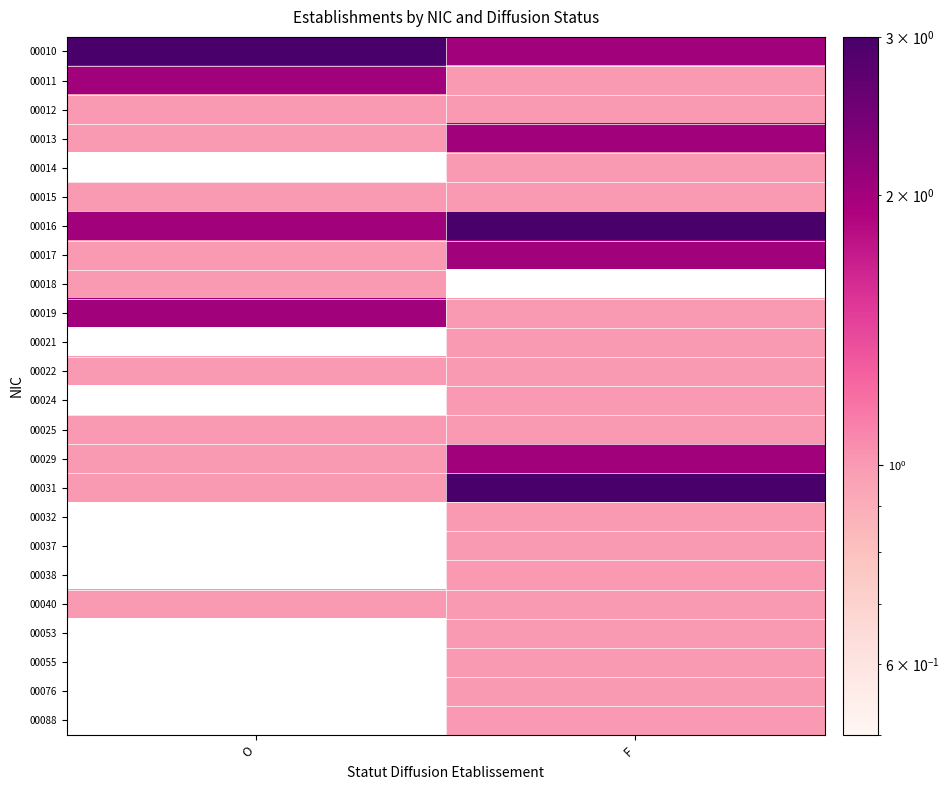

Read the 00032 value at F.

1.0